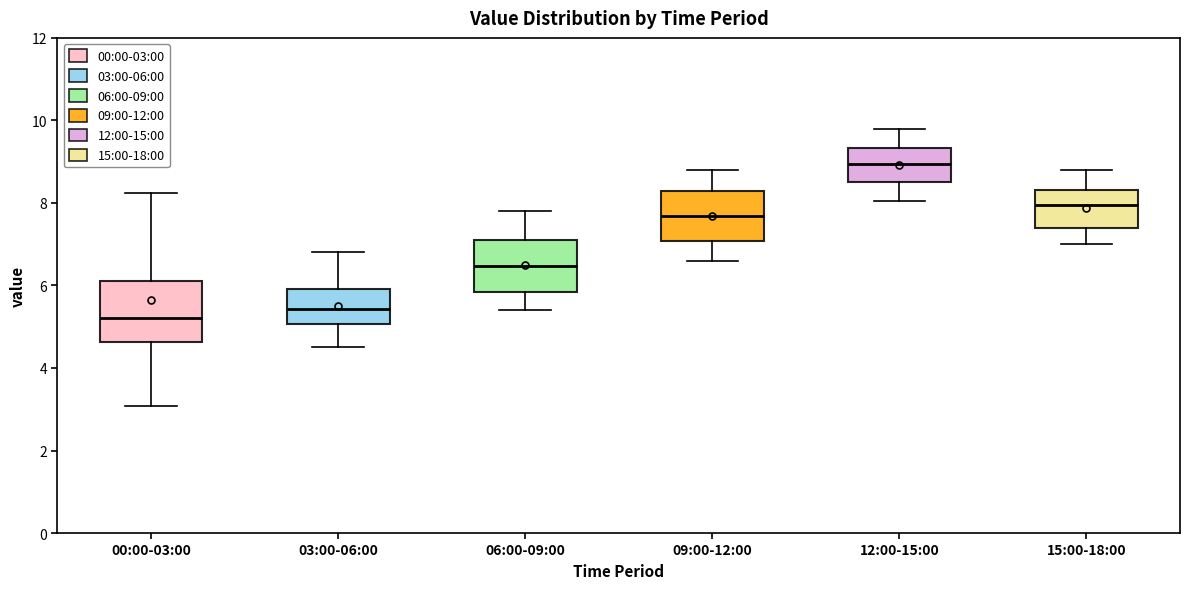

Reading left to right, read every box against the y-axis: the position of its median line, the range the box covers, and the ends of its whiskers. The values are not printed on the chart, so give them approximately, as read against the axis.

00:00-03:00: median 5.2, box 4.6 to 6.2, whiskers 3.0 to 8.2
03:00-06:00: median 5.4, box 5.0 to 6.0, whiskers 4.6 to 6.8
06:00-09:00: median 6.4, box 5.8 to 7.2, whiskers 5.4 to 7.8
09:00-12:00: median 7.6, box 7.0 to 8.4, whiskers 6.6 to 8.8
12:00-15:00: median 9.0, box 8.6 to 9.4, whiskers 8.0 to 9.8
15:00-18:00: median 8.0, box 7.4 to 8.4, whiskers 7.0 to 8.8